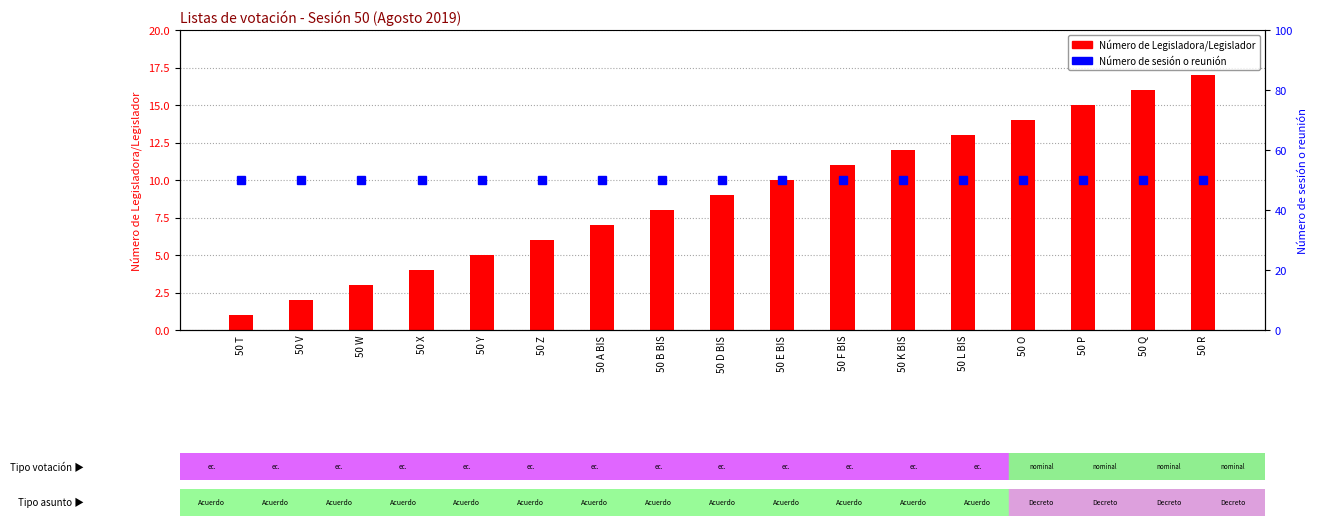

Is it true that Número de sesión o reunión equals 50 at 50 W?

True